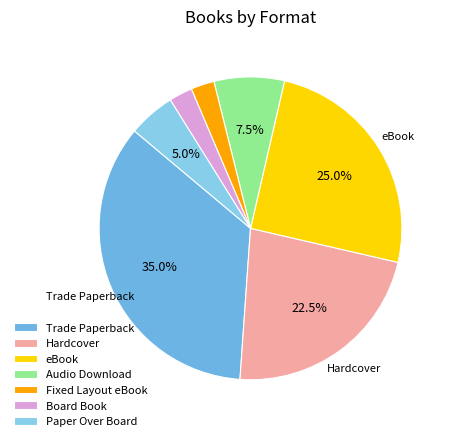

Is it true that eBook is 25% of the pie?

True